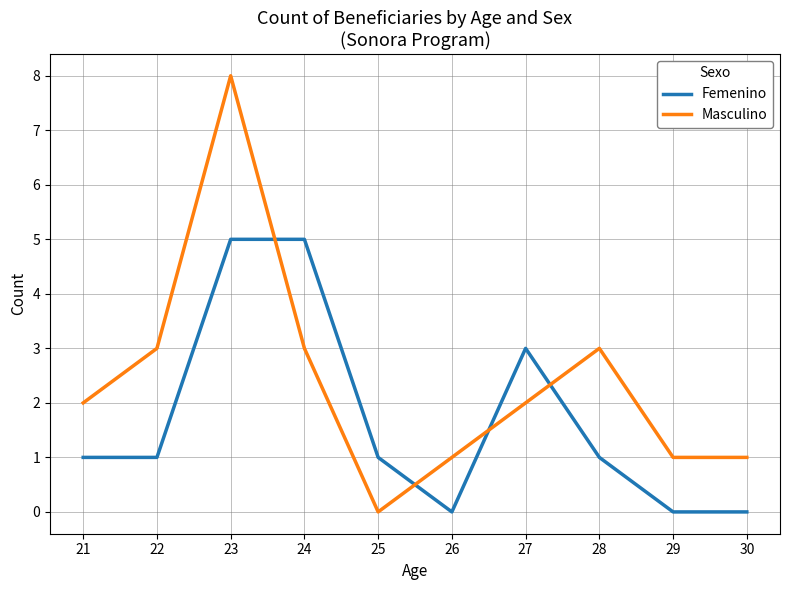

Reading left to right, extract all data points from this chart.

Femenino: 21=1	22=1	23=5	24=5	25=1	26=0	27=3	28=1	29=0	30=0
Masculino: 21=2	22=3	23=8	24=3	25=0	26=1	27=2	28=3	29=1	30=1